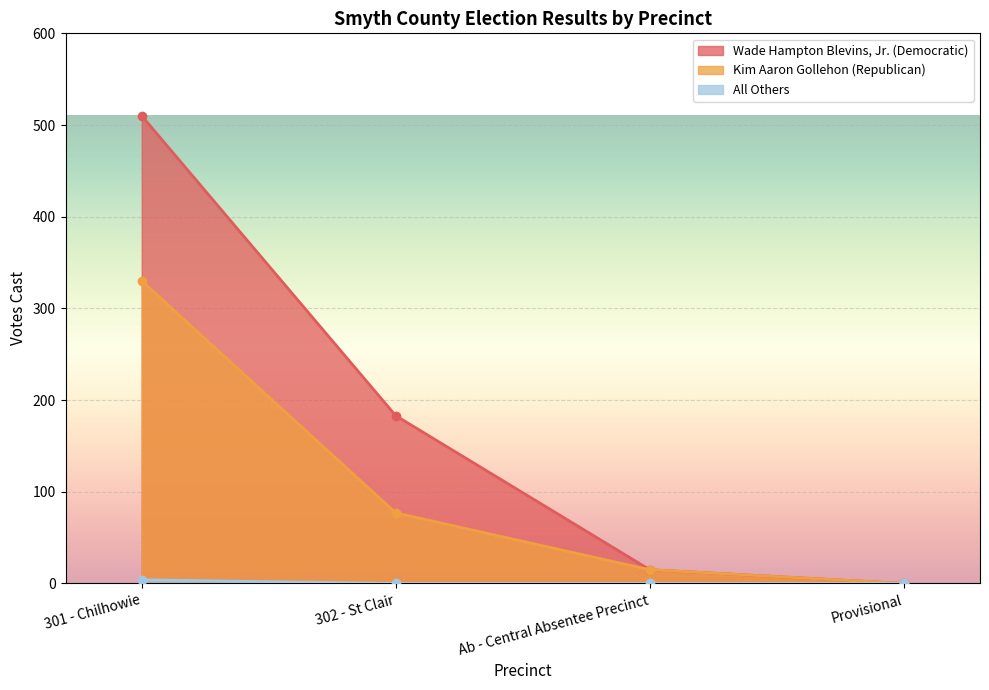

Reading left to right, transcribe all the data shown in this chart.

Wade Hampton Blevins, Jr. (Democratic): 510	183	15	0
Kim Aaron Gollehon (Republican): 330	77	15	0
All Others: 4	0	0	0